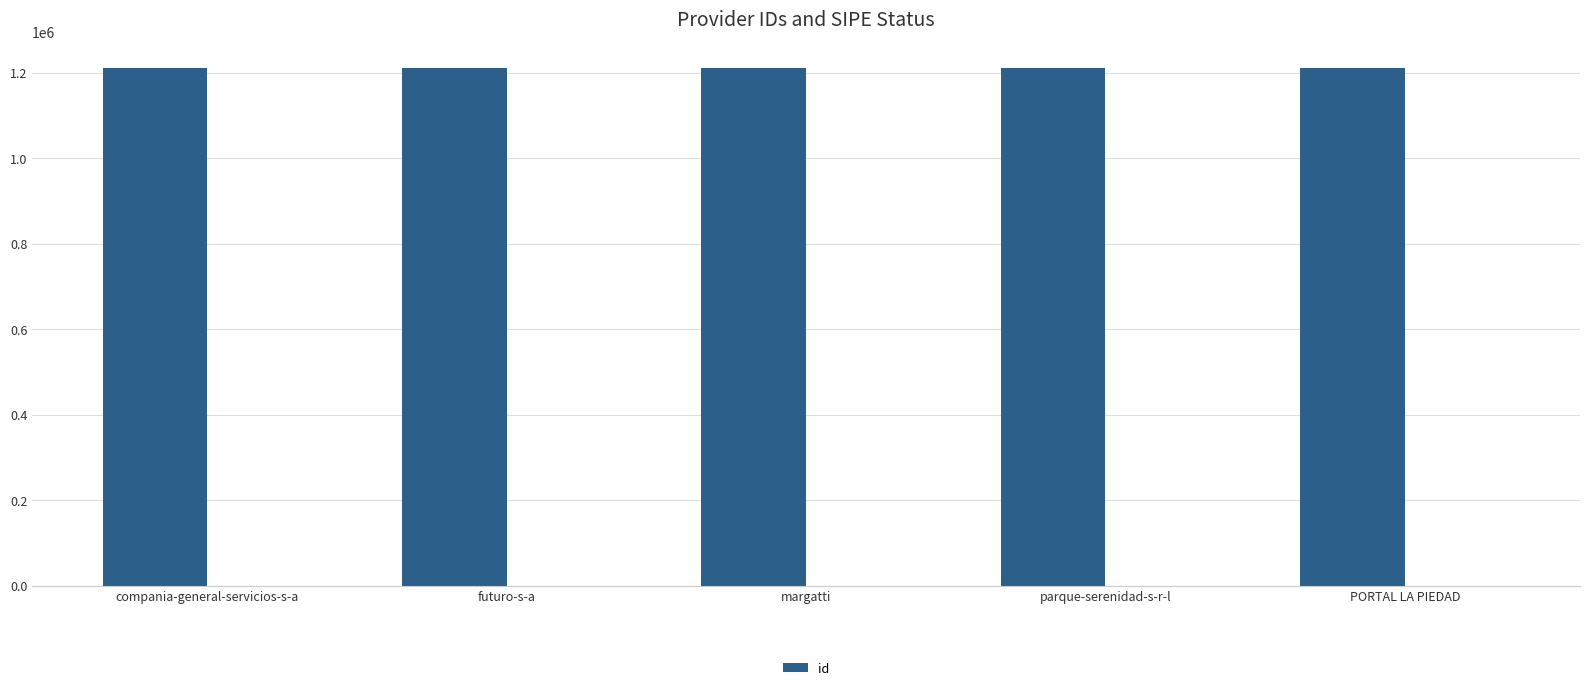

List the labels in order of value, largest first.

PORTAL LA PIEDAD, margatti, parque-serenidad-s-r-l, compania-general-servicios-s-a, futuro-s-a